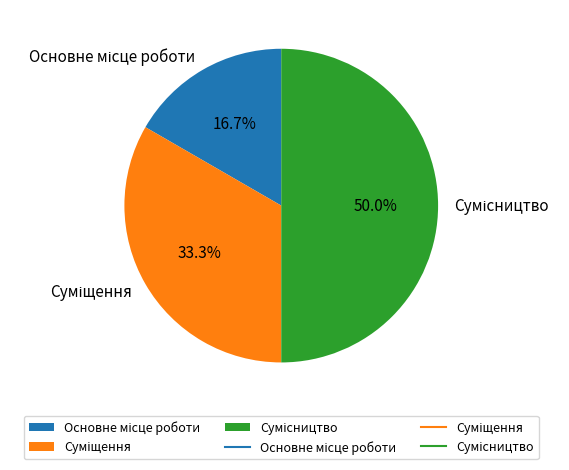

The Сумісництво slice represents 56% of the pie. True or false?

False